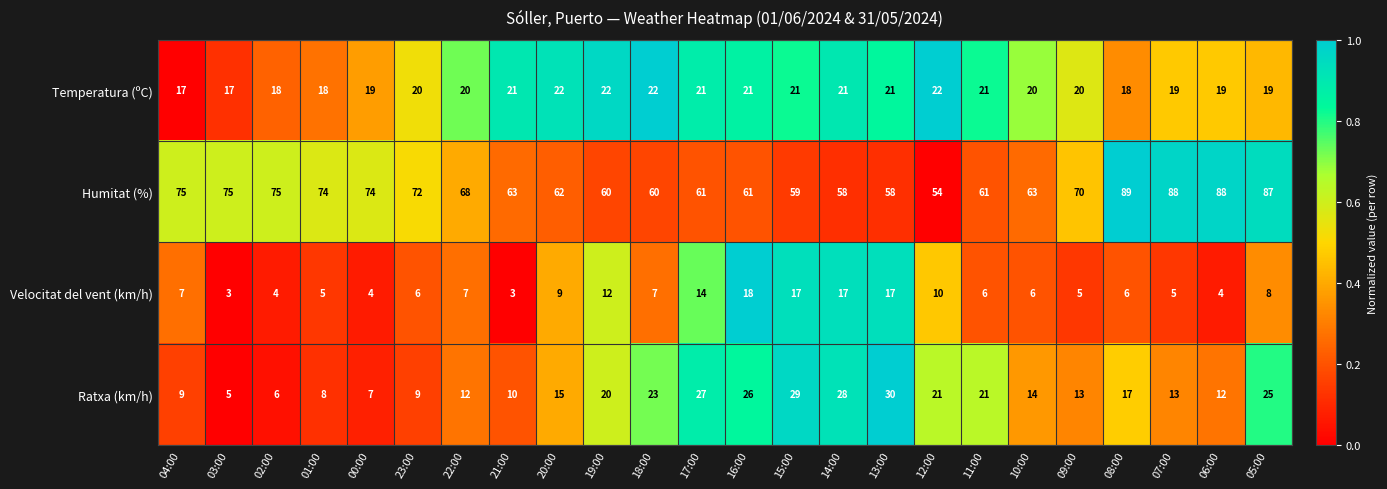

What is the total value across all series at 06:00?

123